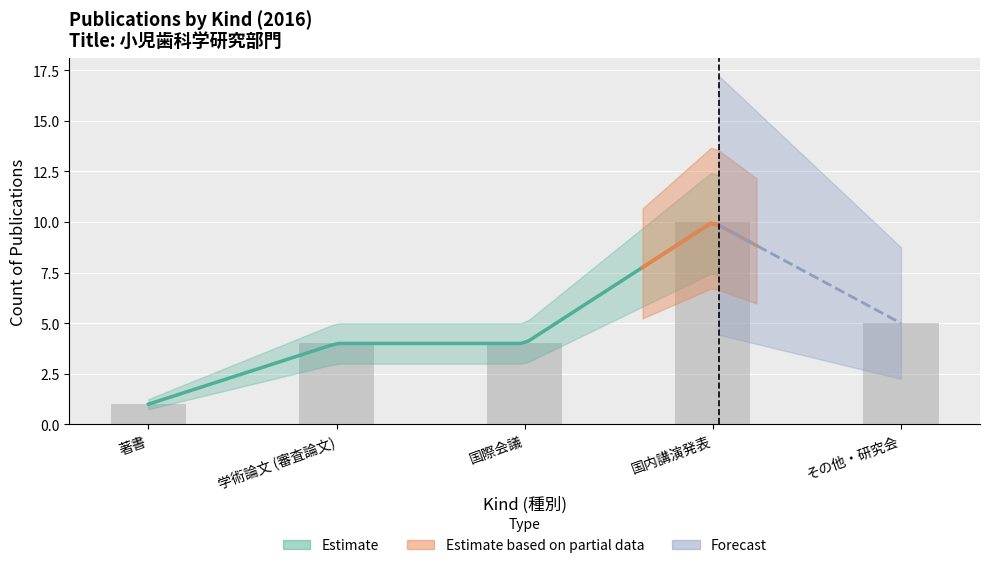

What is the maximum value shown in the chart?

10